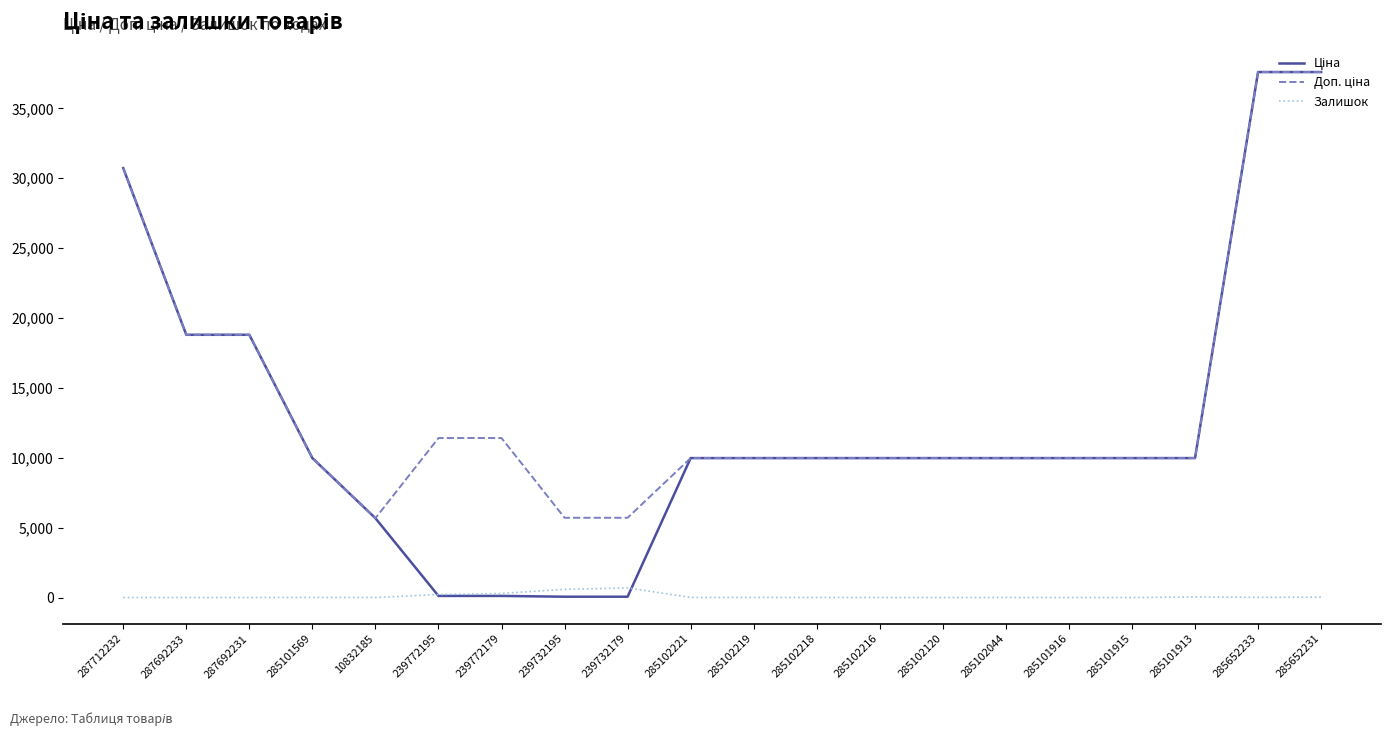

What is the greatest value displayed?

37593.6